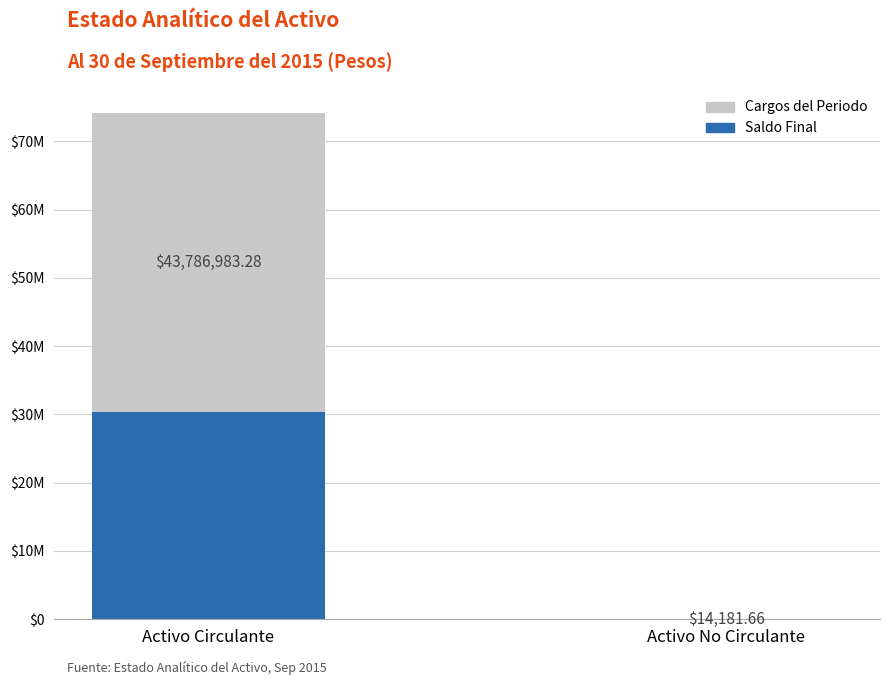

Rank the series by their average value, from lowest to highest.

Saldo Final, Cargos del Periodo